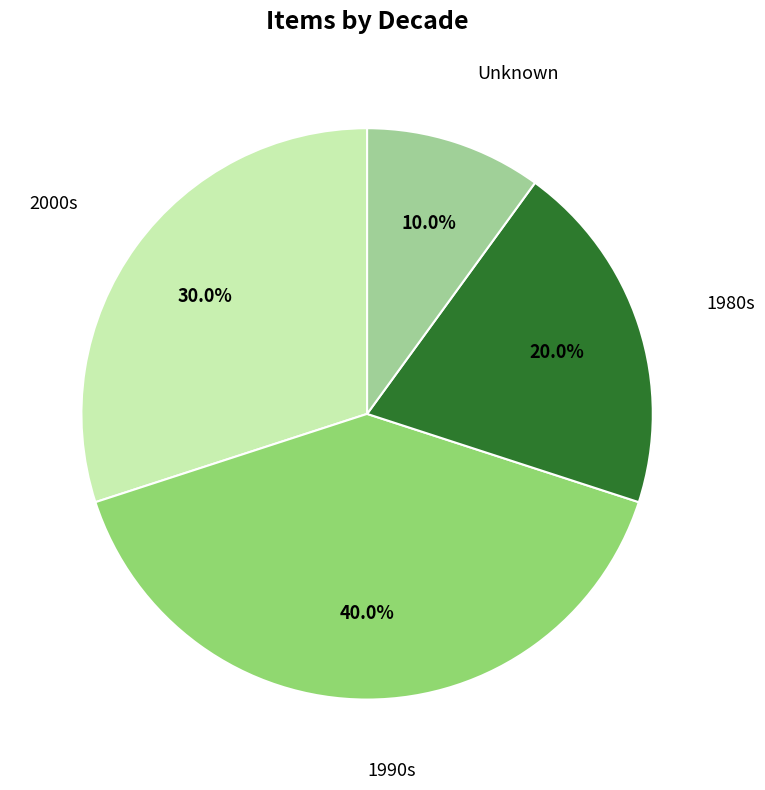

To the nearest percent, what is the average slice percentage?

25%